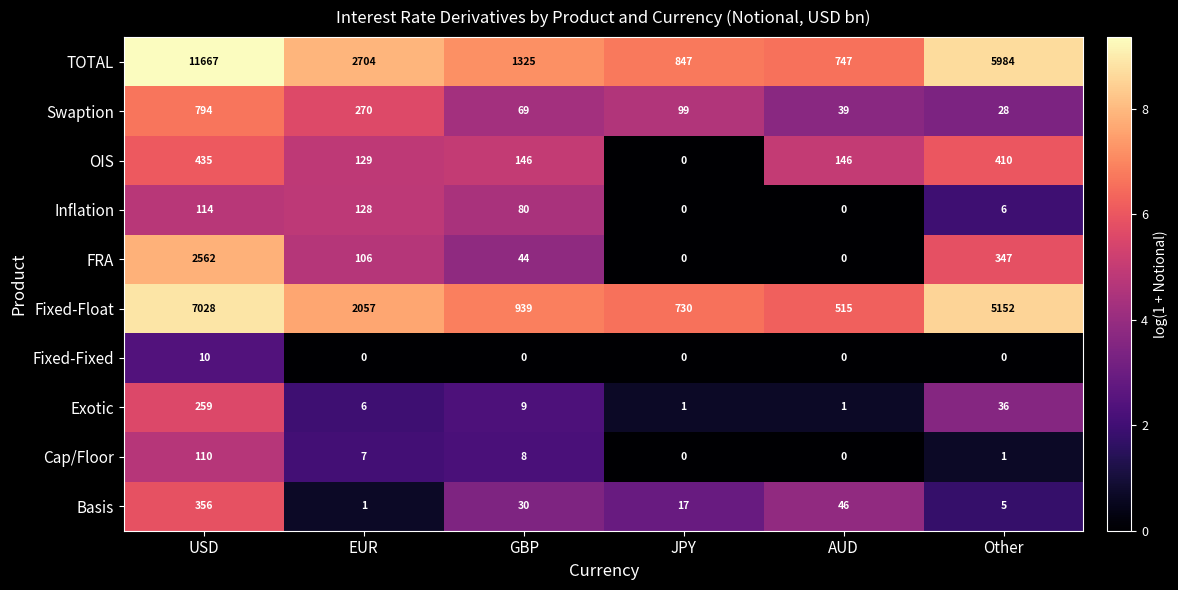

At how many categories does at least one series exceed 2?

6